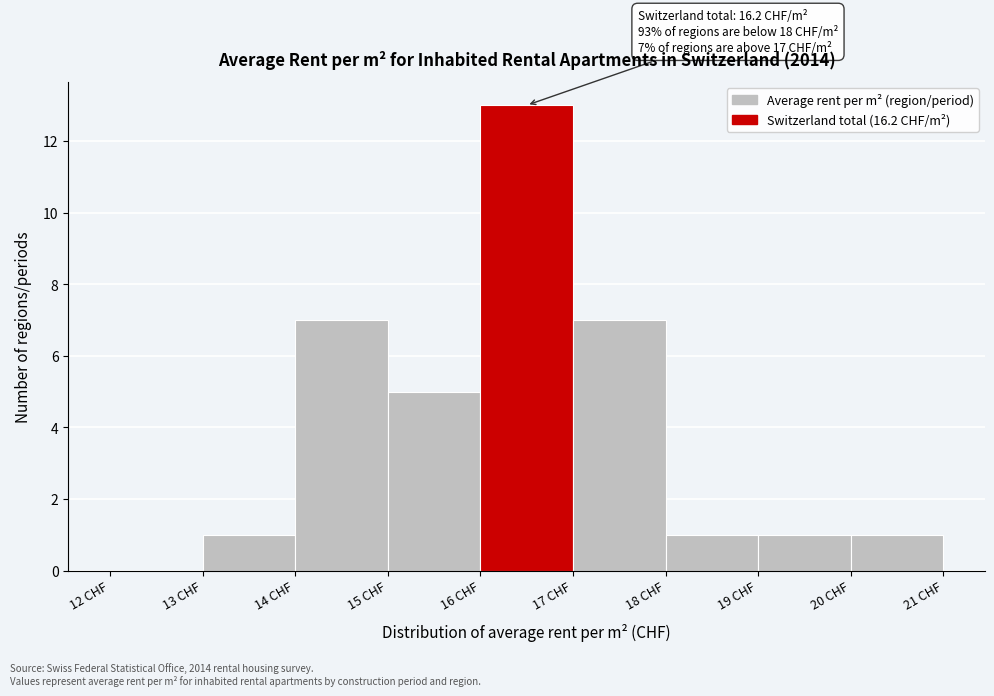

Which range on the x-axis has the tallest bar?

16 to 17